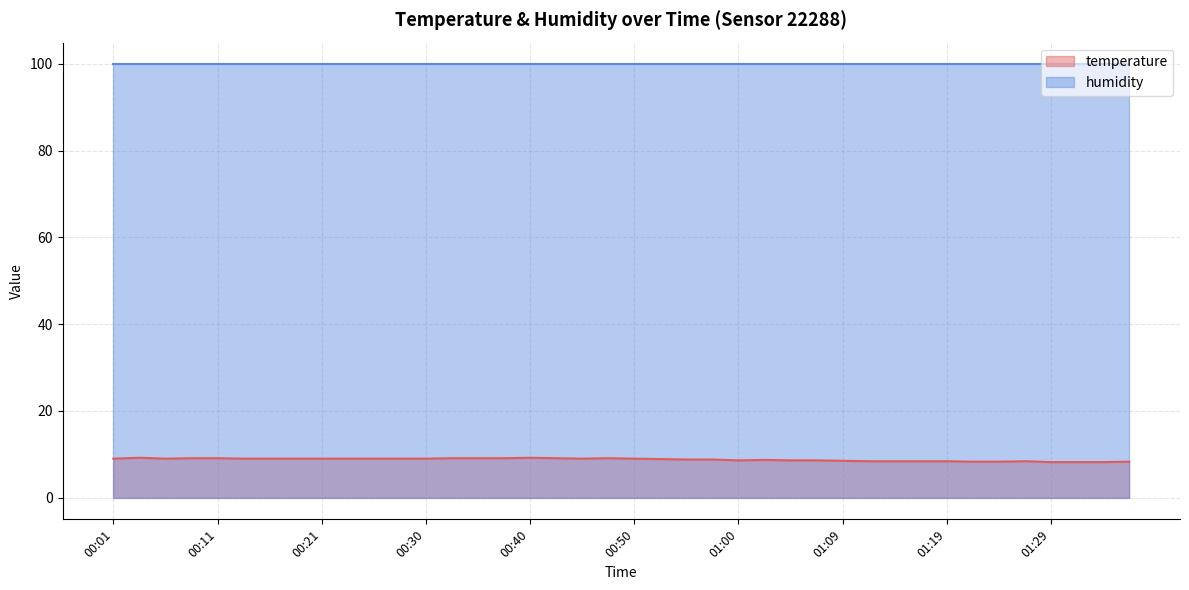

How many values are below 9?

19